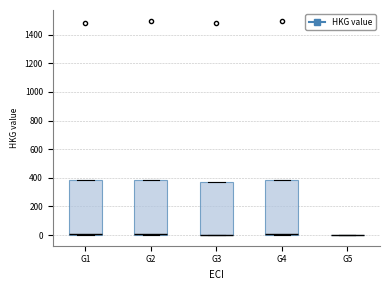

Reading left to right, transcribe this box plot: for each box, give where its median line is, the range the box spans, and where its two whiskers end, as read against the y-axis. The values are not printed on the chart, so give them approximately, as read against the axis.

G1: median 0 (just above the box's lower edge), box 0 to 380, whiskers 0 to 380
G2: median 0 (just above the box's lower edge), box 0 to 380, whiskers 0 to 380
G3: median 0 (drawn on the box's lower edge), box 0 to 380, whiskers 0 to 380
G4: median 0 (just above the box's lower edge), box 0 to 380, whiskers 0 to 380
G5: box collapsed to a line at 0, whiskers 0 to 0